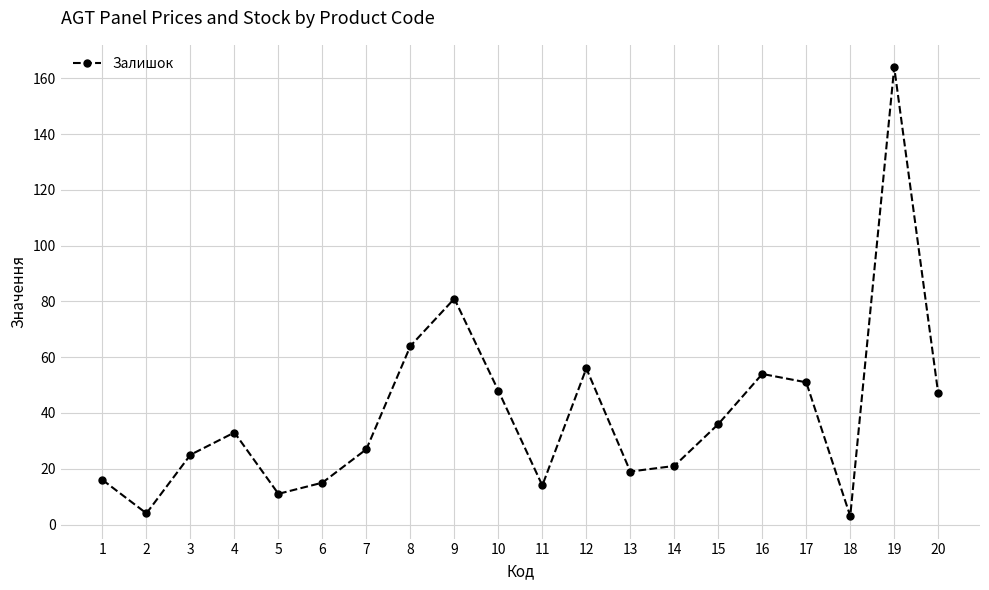

Is this an area chart (filled region under the line)?

No